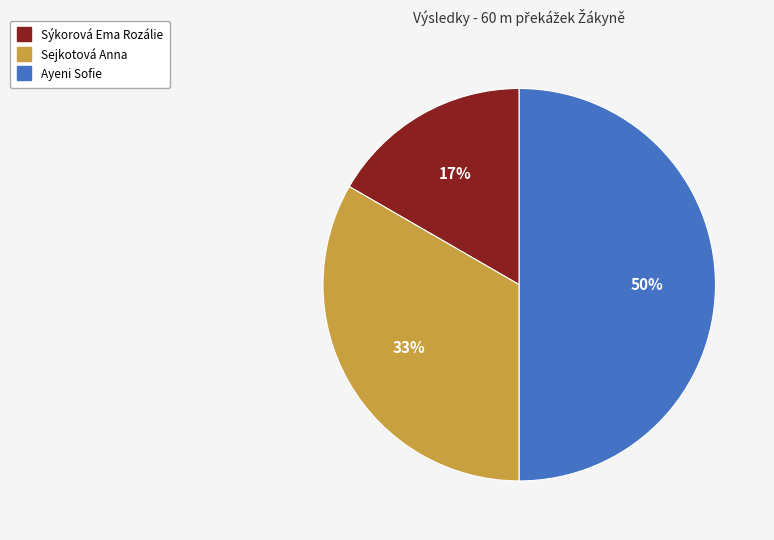

Rank the categories by value from lowest to highest.

Sýkorová Ema Rozálie, Sejkotová Anna, Ayeni Sofie